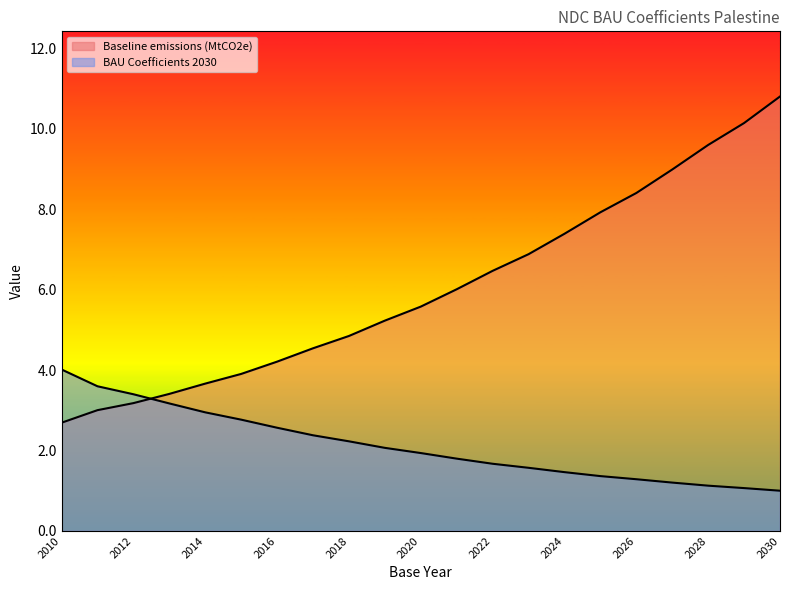

What is the spread (max minus min) of values at 2015?

1.1